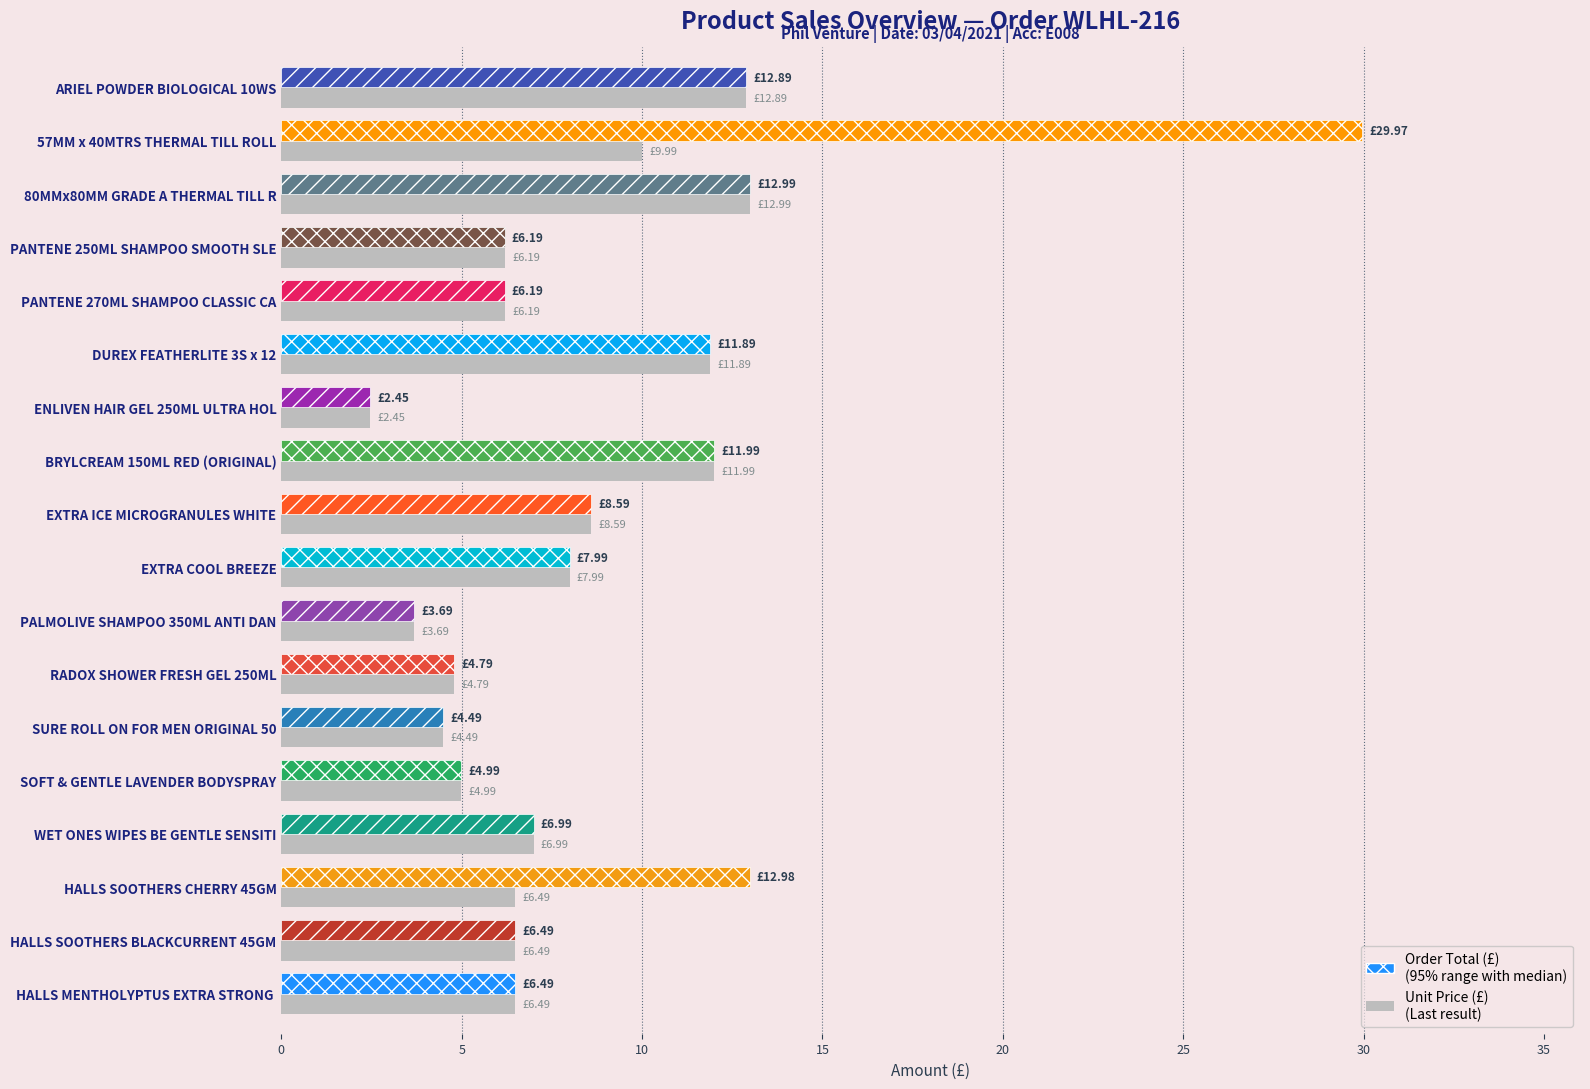

At which category is the sum across all series the highest?

57MM x 40MTRS THERMAL TILL ROLL